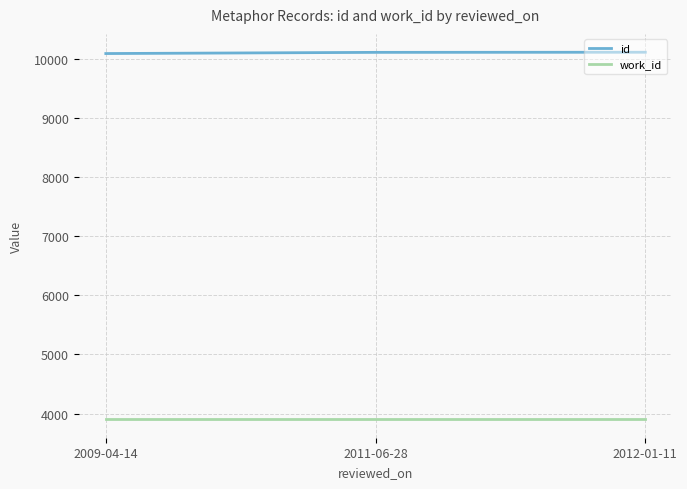

What is the difference between the maximum and minimum values in the id series?

22